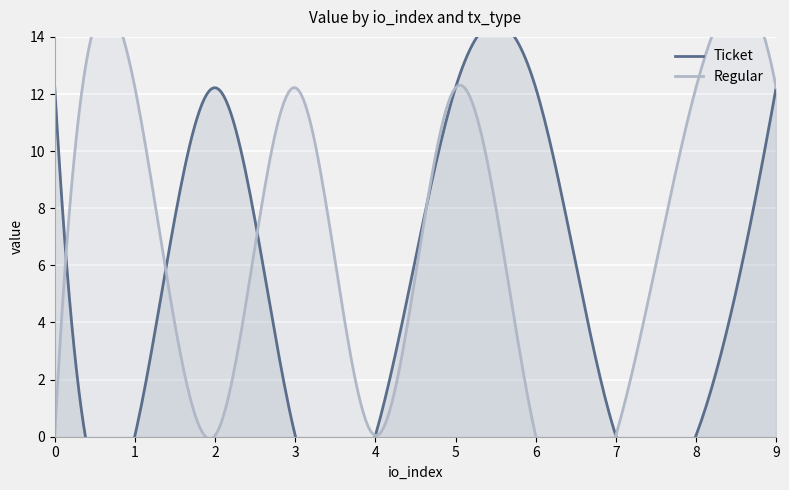

Reading left to right, what are all the values shown in this chart?

Ticket: 0=12.2	1=0.0	2=12.2	3=0.0	4=0.0	5=12.2	6=12.2	7=0.0	8=0.0	9=12.2
Regular: 0=0.0	1=12.2	2=0.0	3=12.2	4=0.0	5=12.2	6=0.0	7=0.0	8=12.2	9=12.2